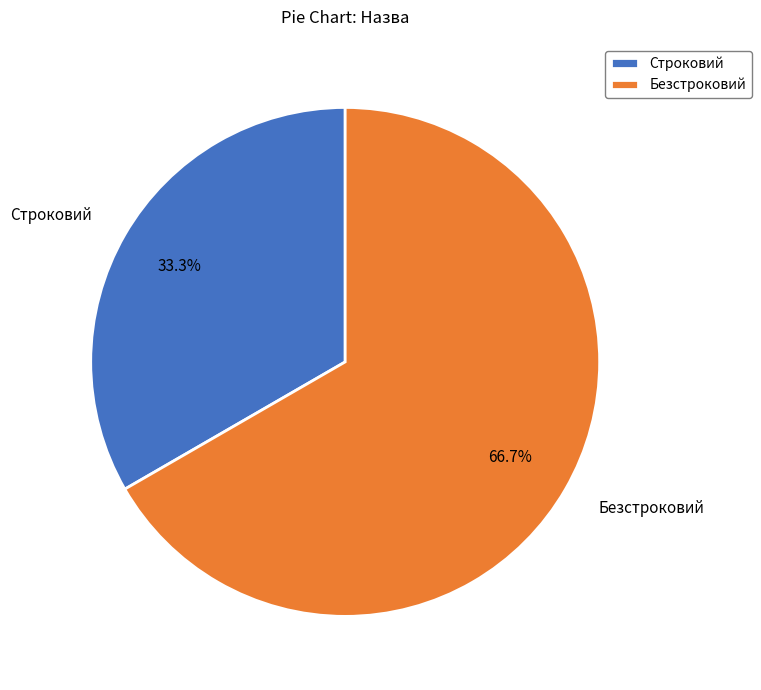

Does any single category account for the majority?

Yes